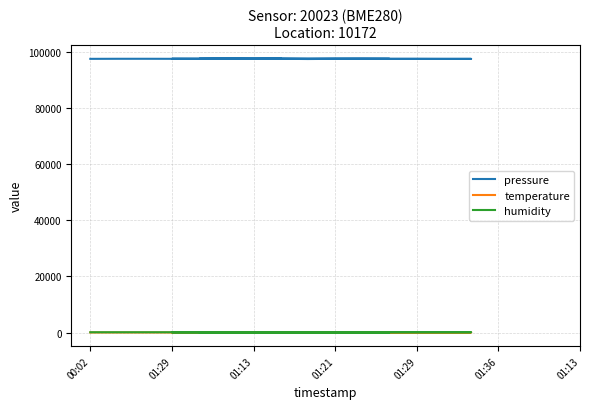

Which category has the lowest value in the temperature series?

00:02